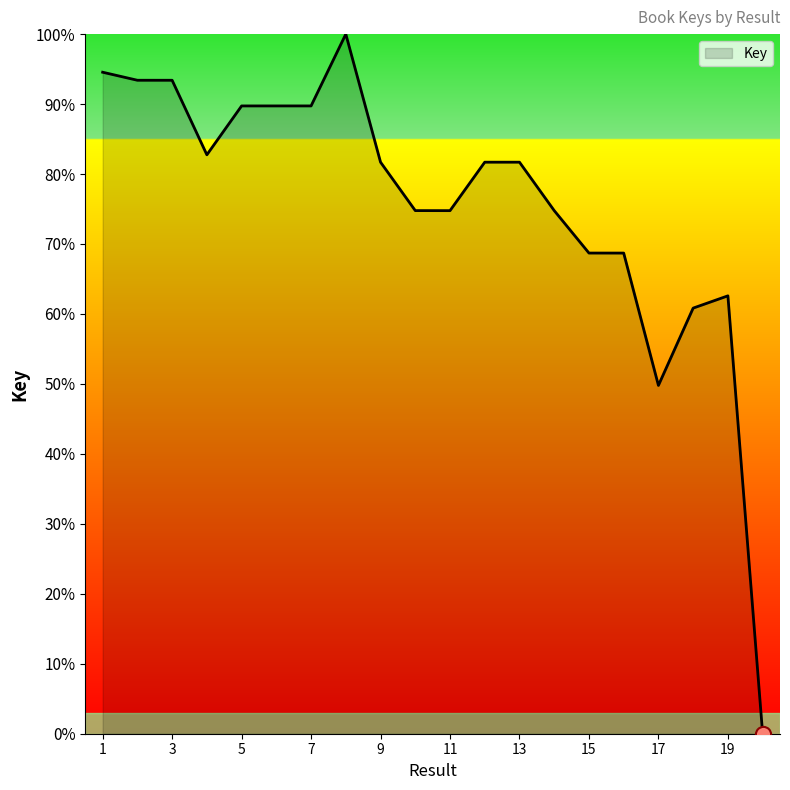

What is the greatest value displayed?

100.0